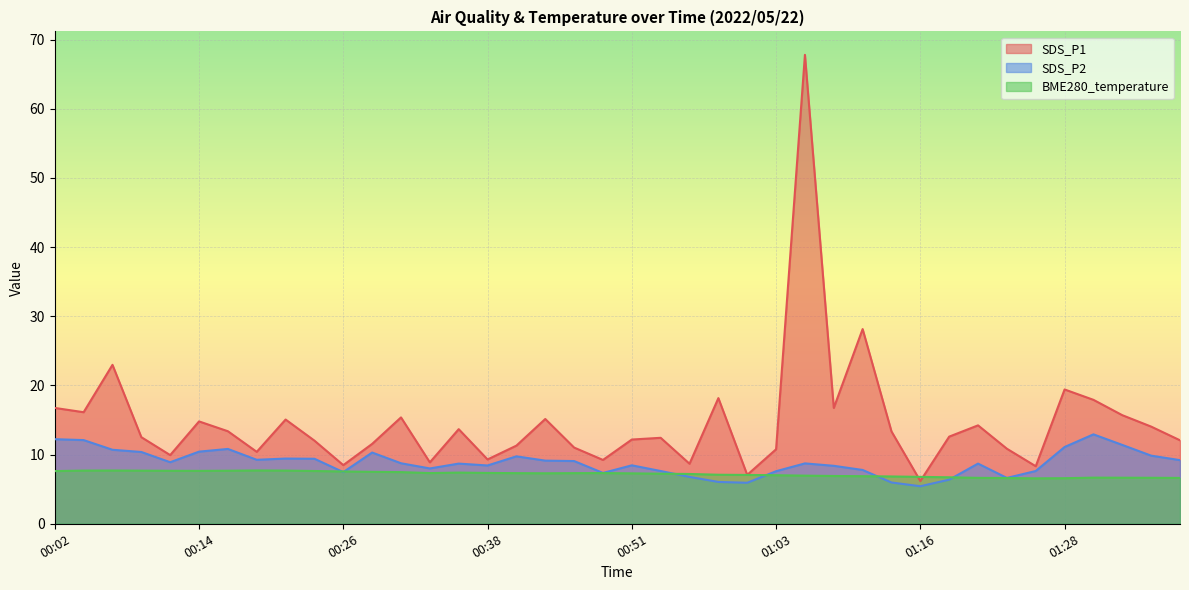

Between which two adjacent categories do BME280_temperature and SDS_P1 first intersect?

01:13 and 01:16